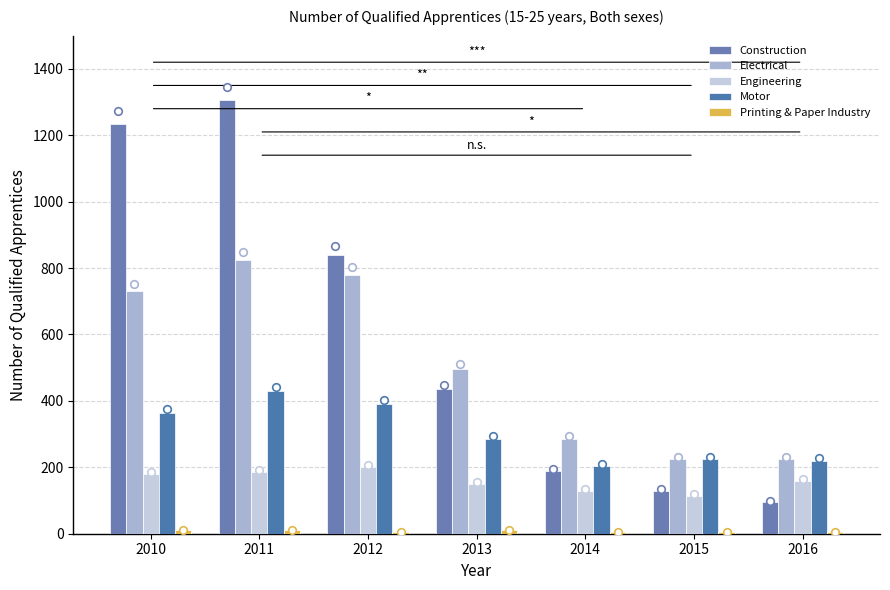

Which series has the largest Y range (max minus min)?

Construction